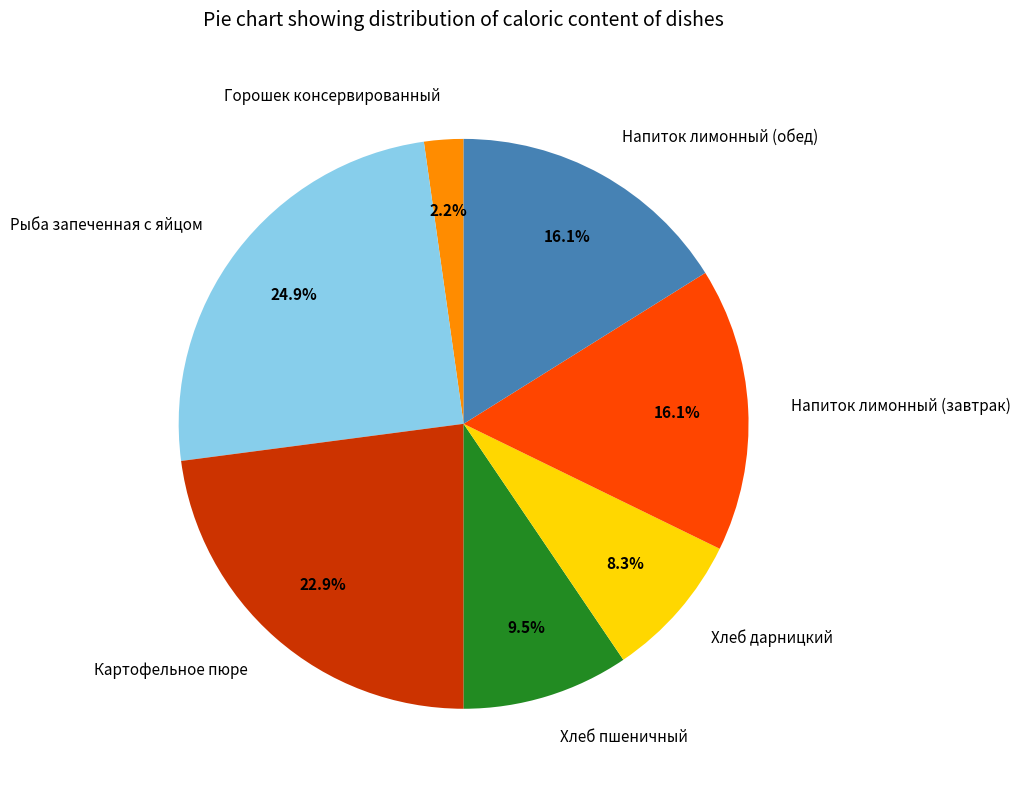

How many slices are in this pie chart?

7